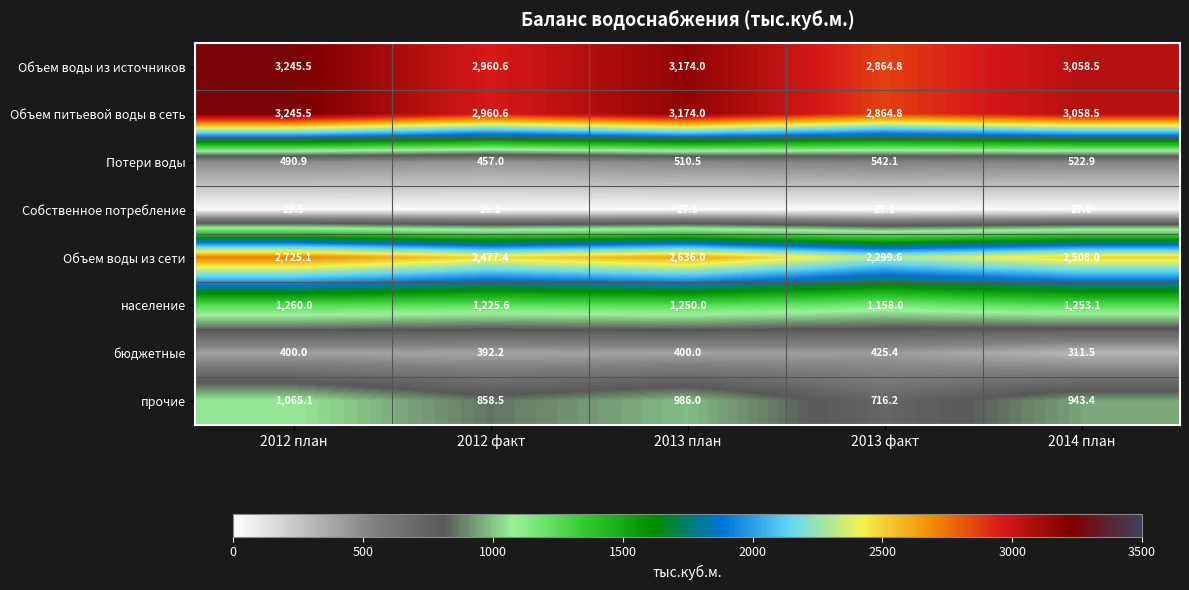

Which category has the lowest value in the бюджетные series?

2014 план